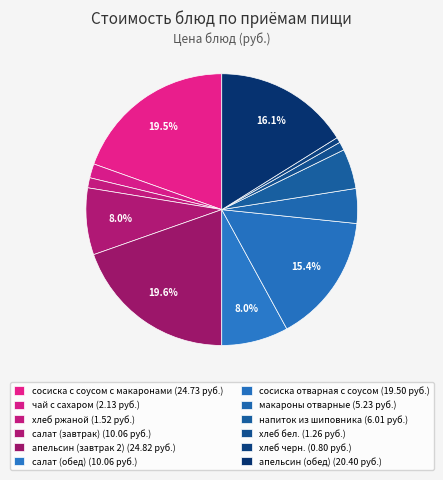

Which category has the smallest portion of the pie?

хлеб черн.